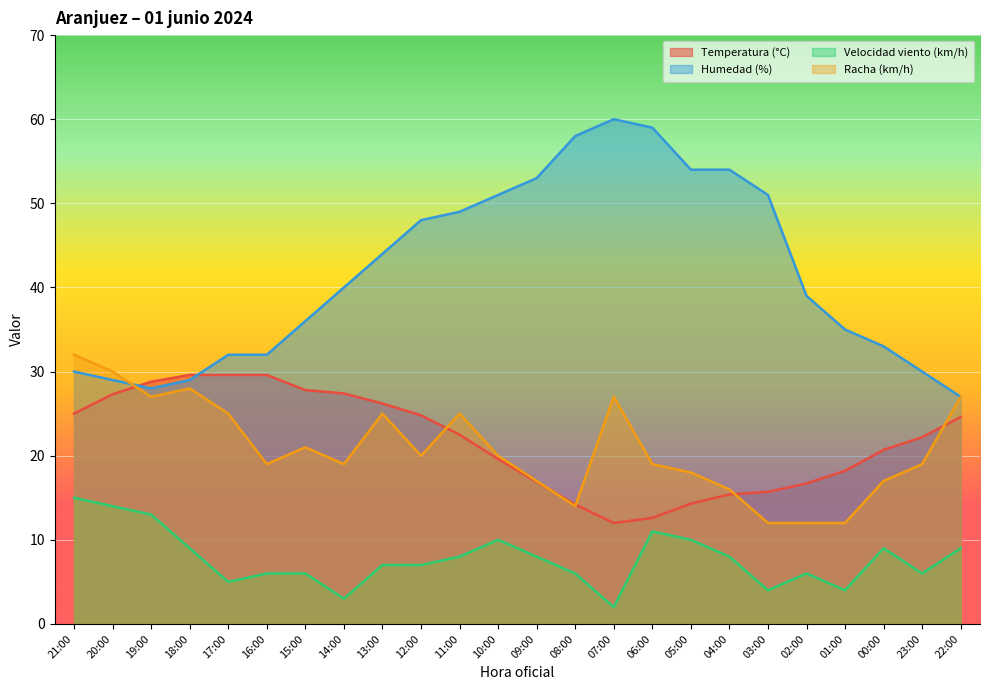

At 21:00, list the series in order from smallest to largest.

Velocidad viento (km/h), Temperatura (°C), Humedad (%), Racha (km/h)